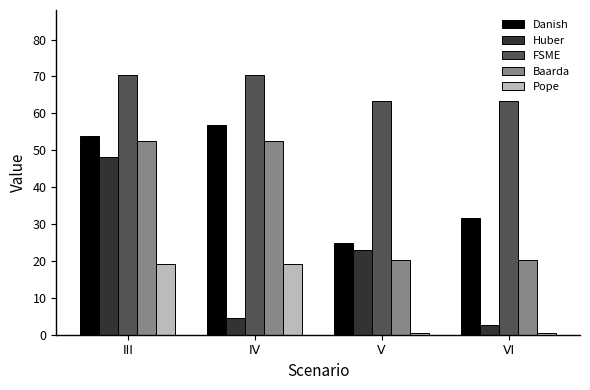

What is the difference between the second highest and second lowest values in the Huber series?

18.4